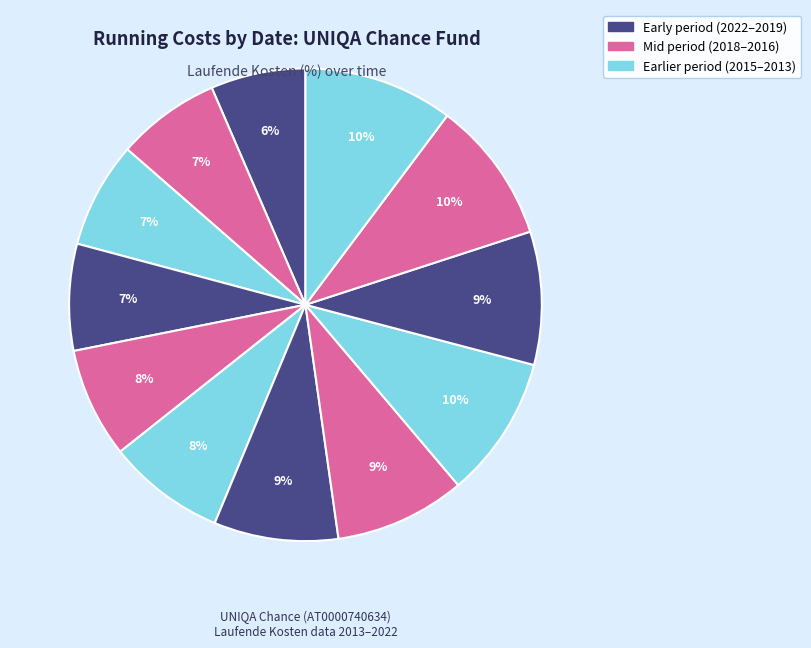

Rank the categories by value from lowest to highest.

2022-06-30, 2021-12-31, 2020-12-31, 2019-12-31, 2019-08-31, 2018-09-01, 2017-12-31, 2016-12-31, 2015-06-30, 2015-12-31, 2014-12-31, 2013-12-31